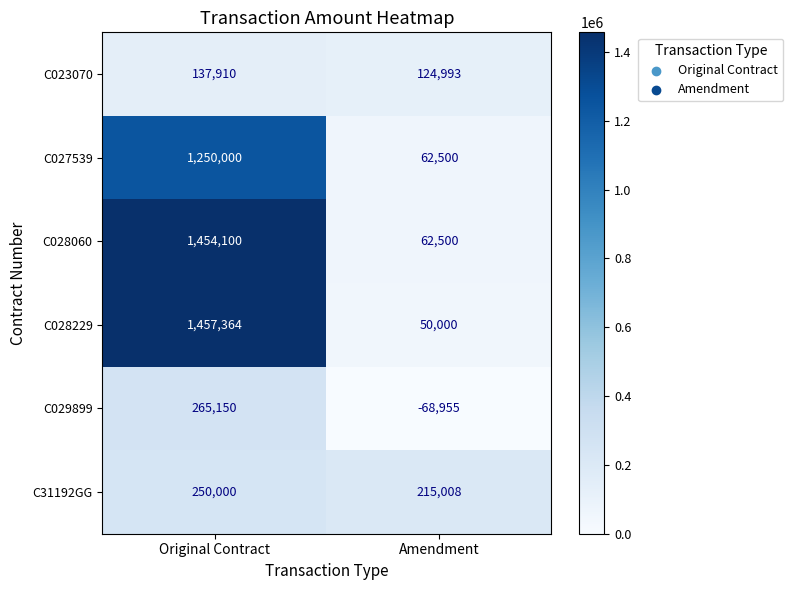

Rank the series by their maximum value, from lowest to highest.

C023070, C31192GG, C029899, C027539, C028060, C028229